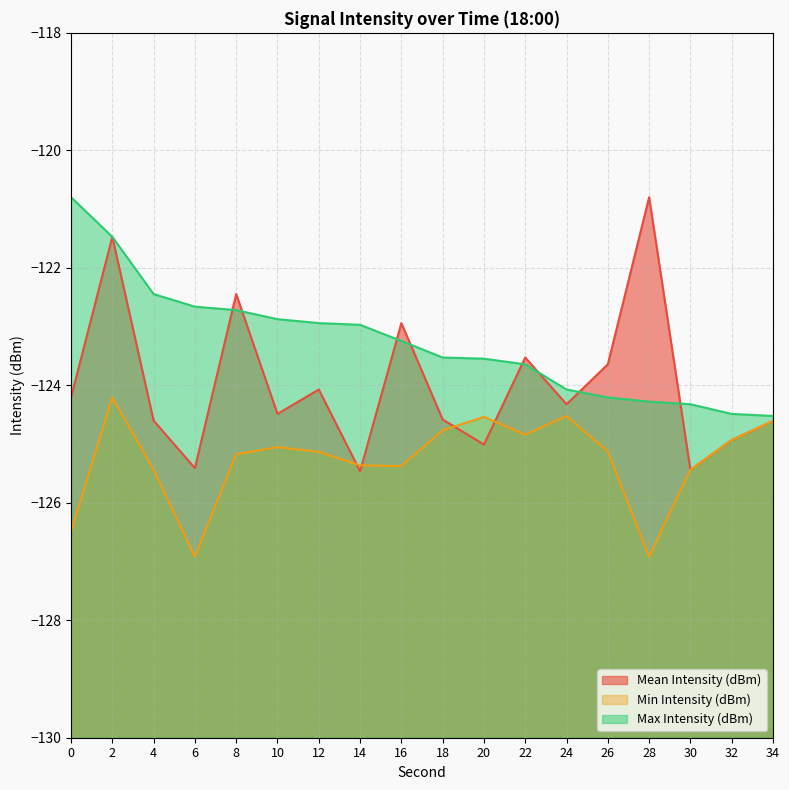

Which series has the widest spread of values?

Mean Intensity (dBm)